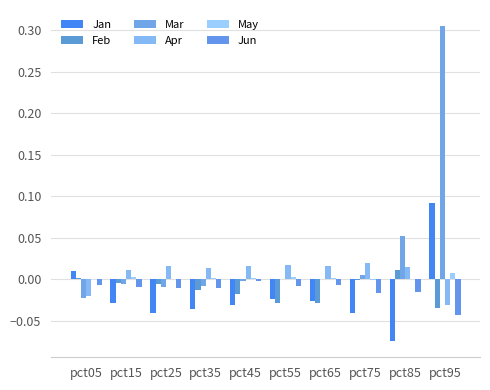

Count the number of data series in this chart.

6